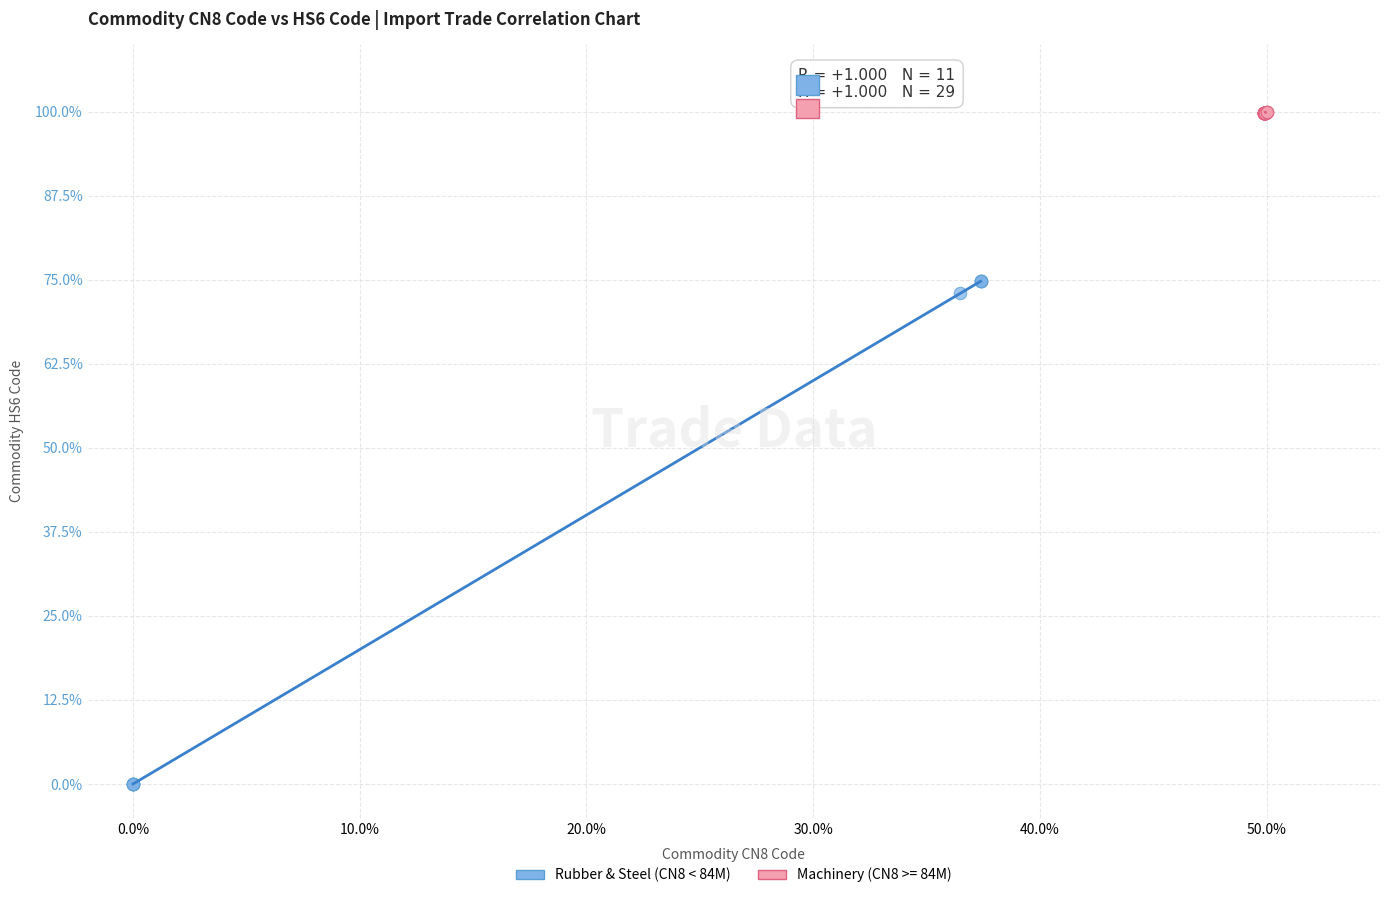

Which series has the largest Y range (max minus min)?

Rubber & Steel (CN8 < 84M)